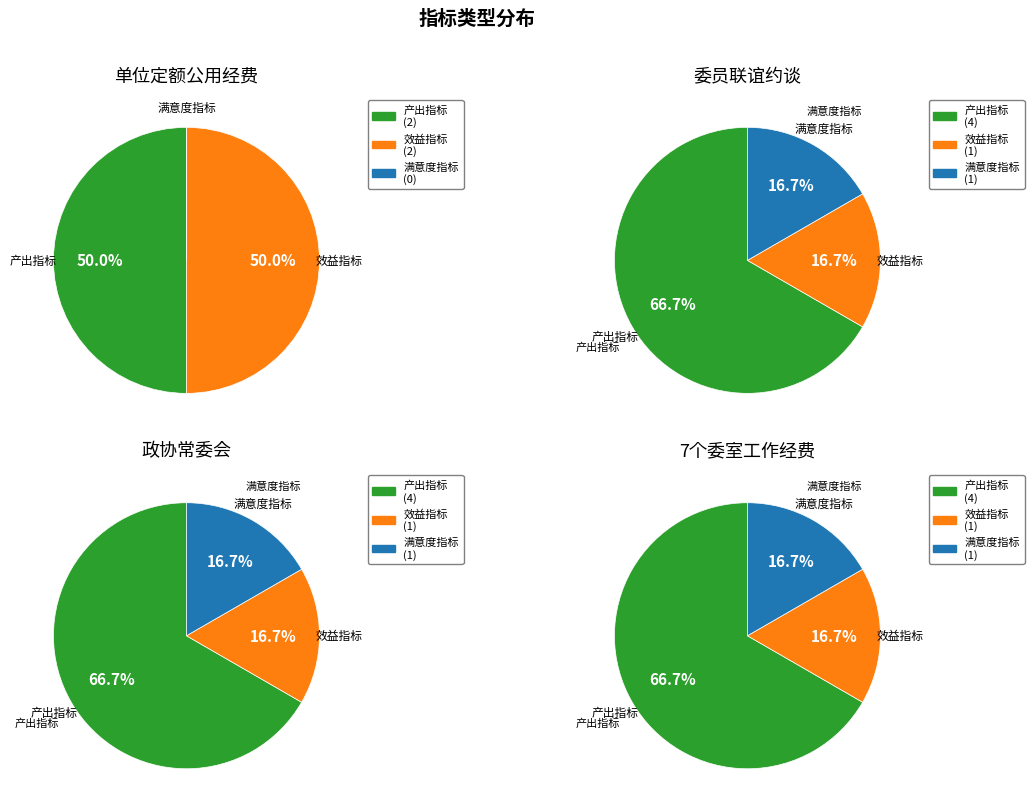

How many segments does this pie chart have?

3